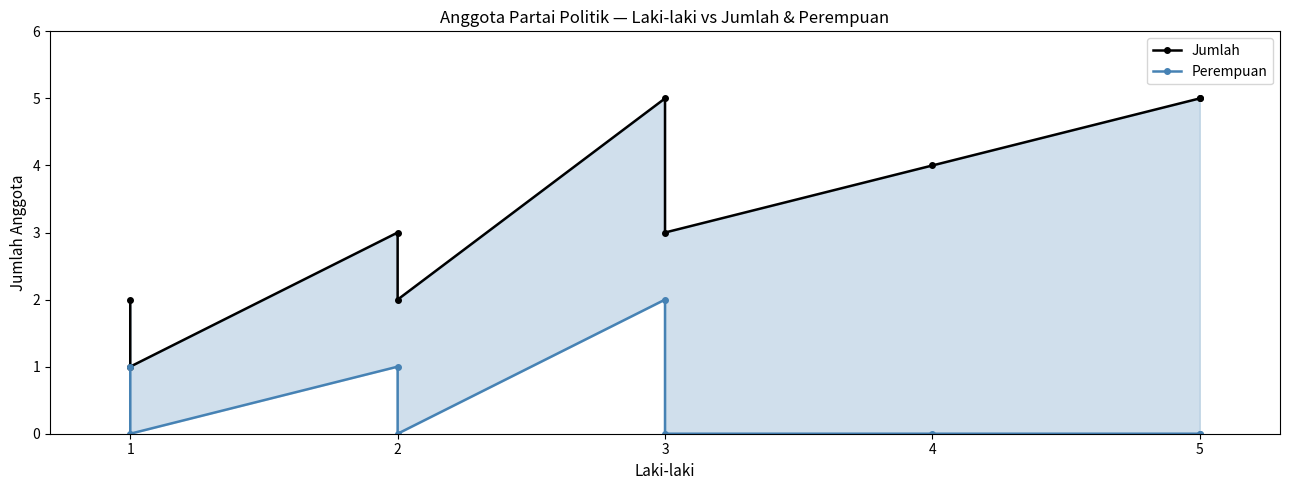

Reading left to right, what are all the values shown in this chart?

Jumlah: 2	1	3	2	5	3	4	5	5
Perempuan: 1	0	1	0	2	0	0	0	0